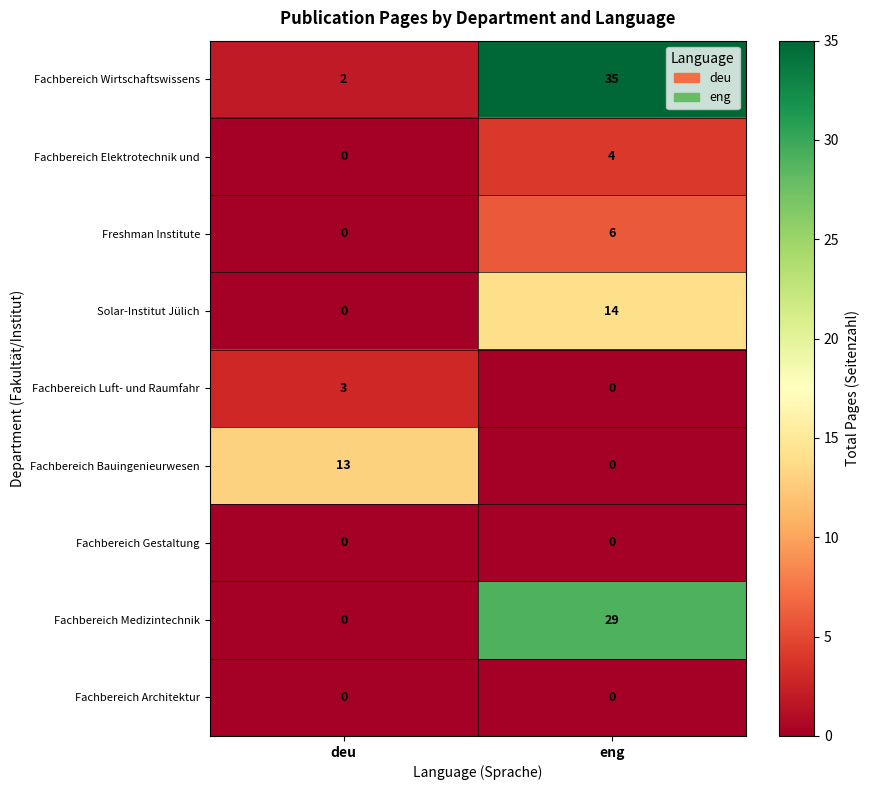

What is the average value of the Solar-Institut Jülich series?

7